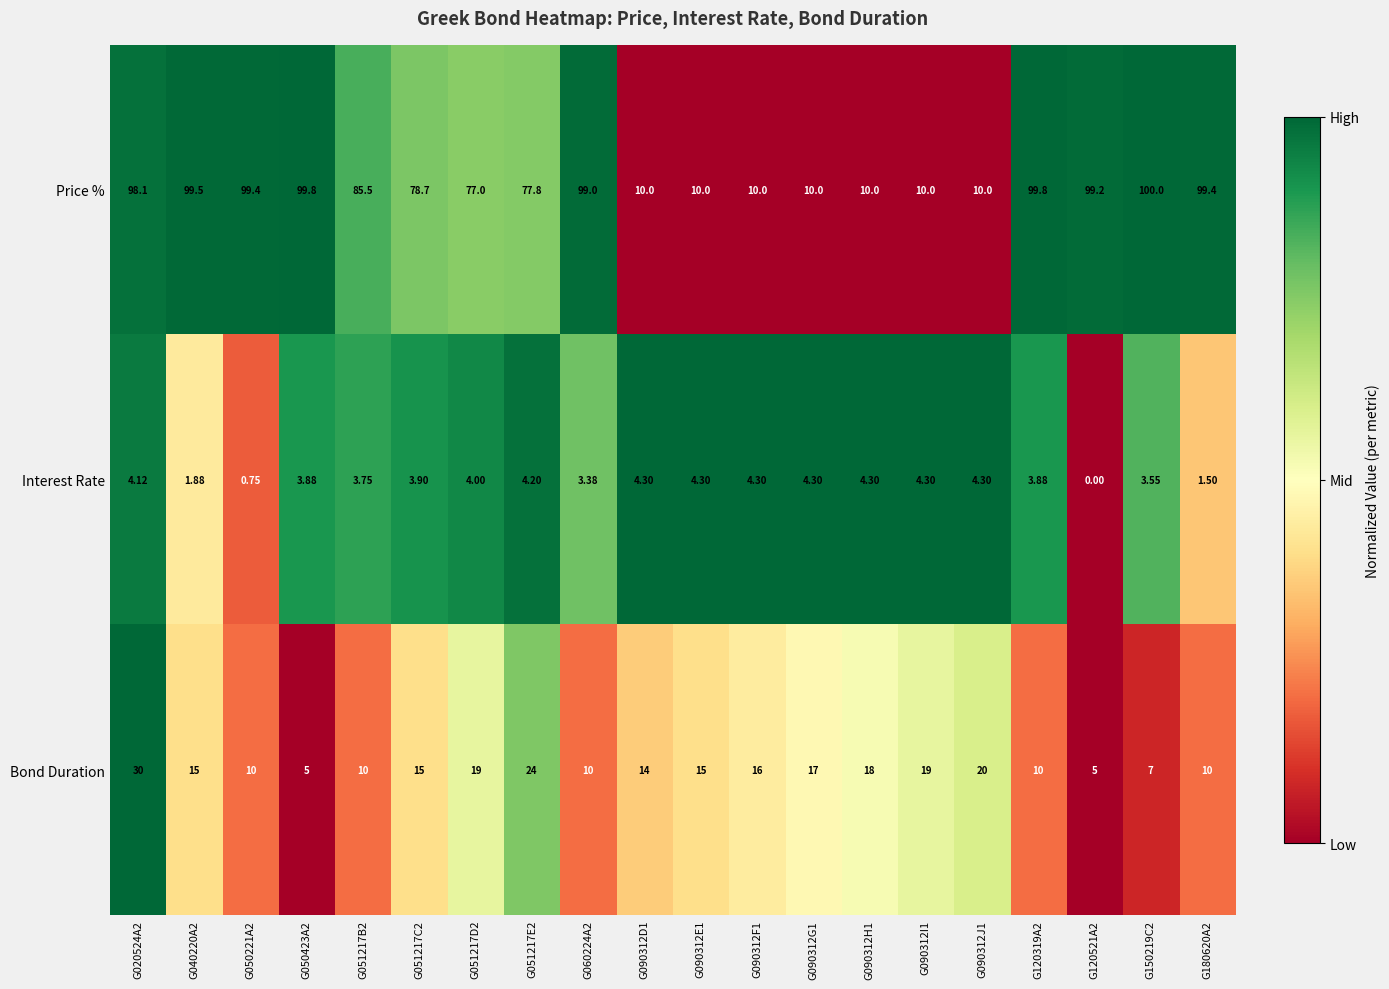

How many data points in Price % are above 85?

10